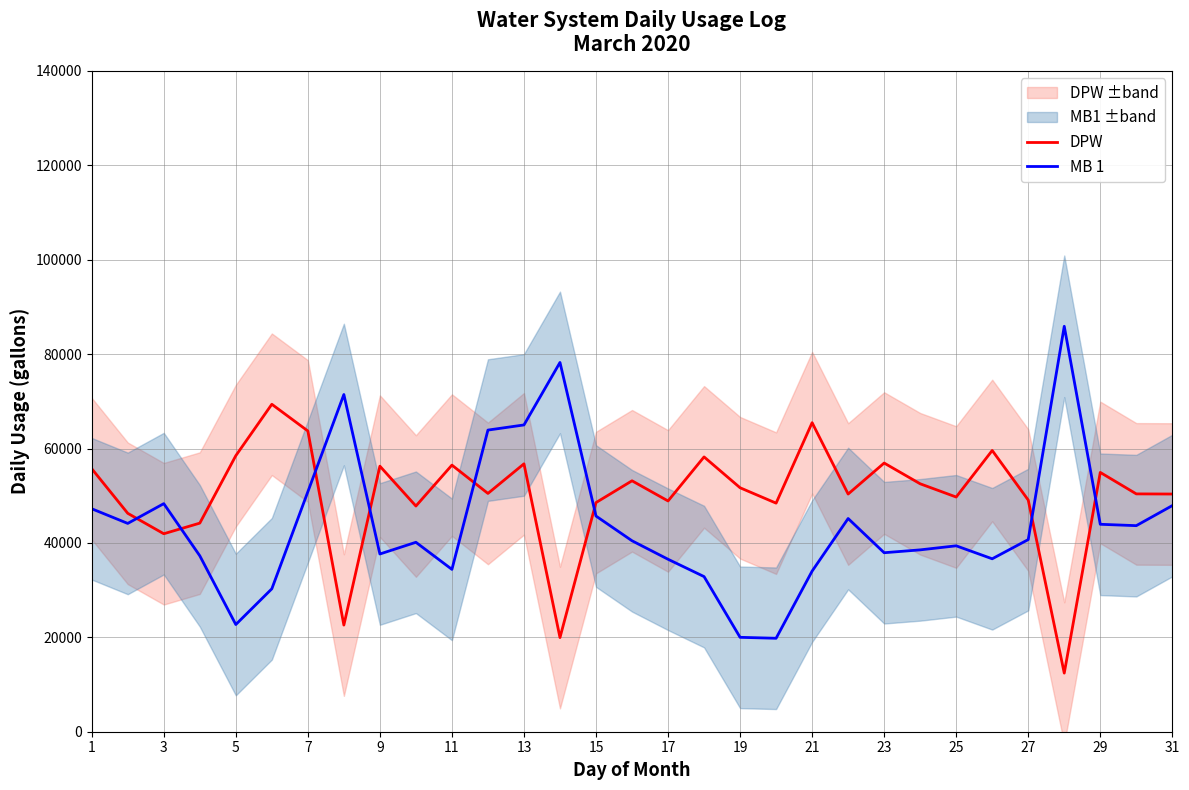

What is the difference between the maximum and minimum values in the DPW series?

56960